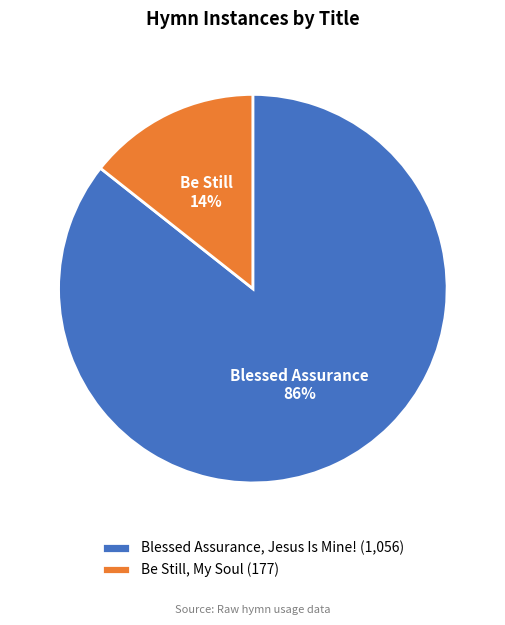

Between Be Still, My Soul and Blessed Assurance, Jesus Is Mine!, which is larger?

Blessed Assurance, Jesus Is Mine!